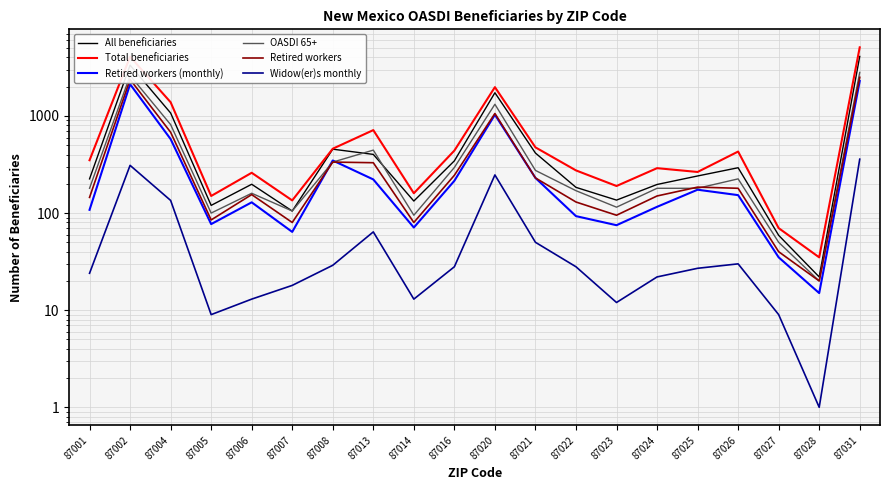

What is the value of the OASDI 65+ point at the 14th from the left?

115